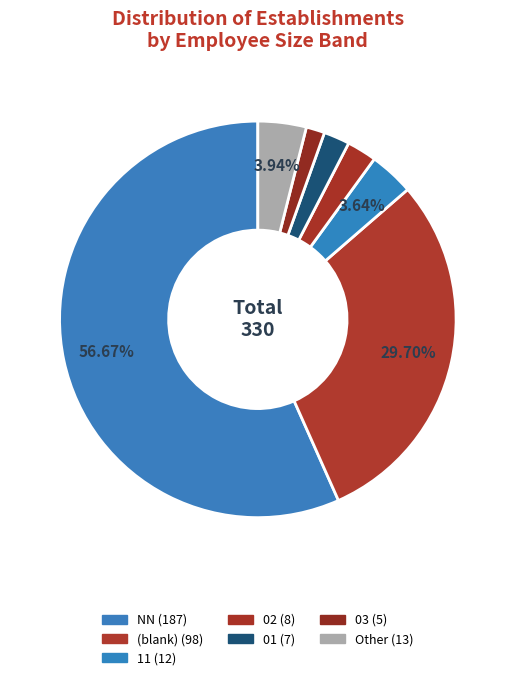

Is there any slice that represents more than half of the pie?

Yes